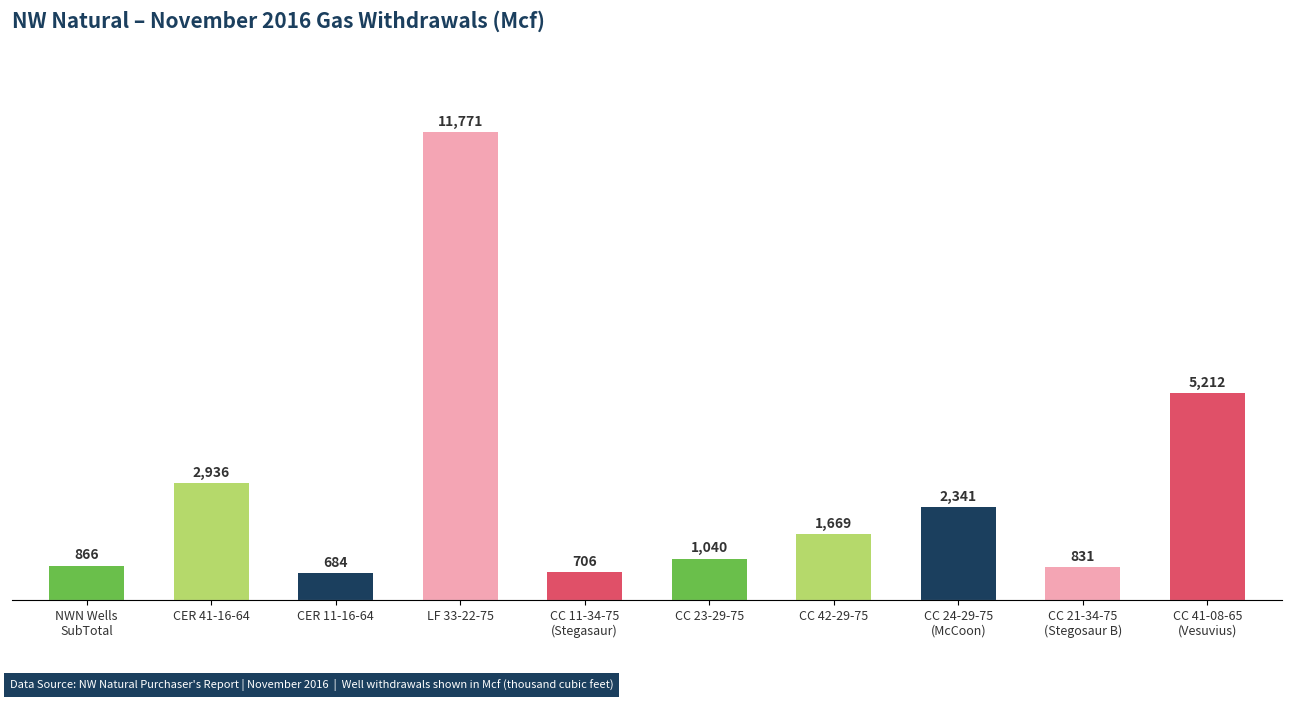

Approximately how many times larger is the value at CC 42-29-75 compared to CC 21-34-75
(Stegosaur B)?

2.0